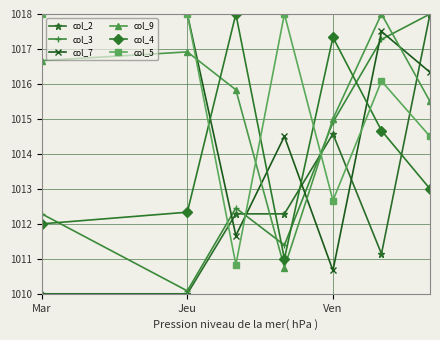

True or false: col_7 has more than 1 points higher than both neighbors.

True